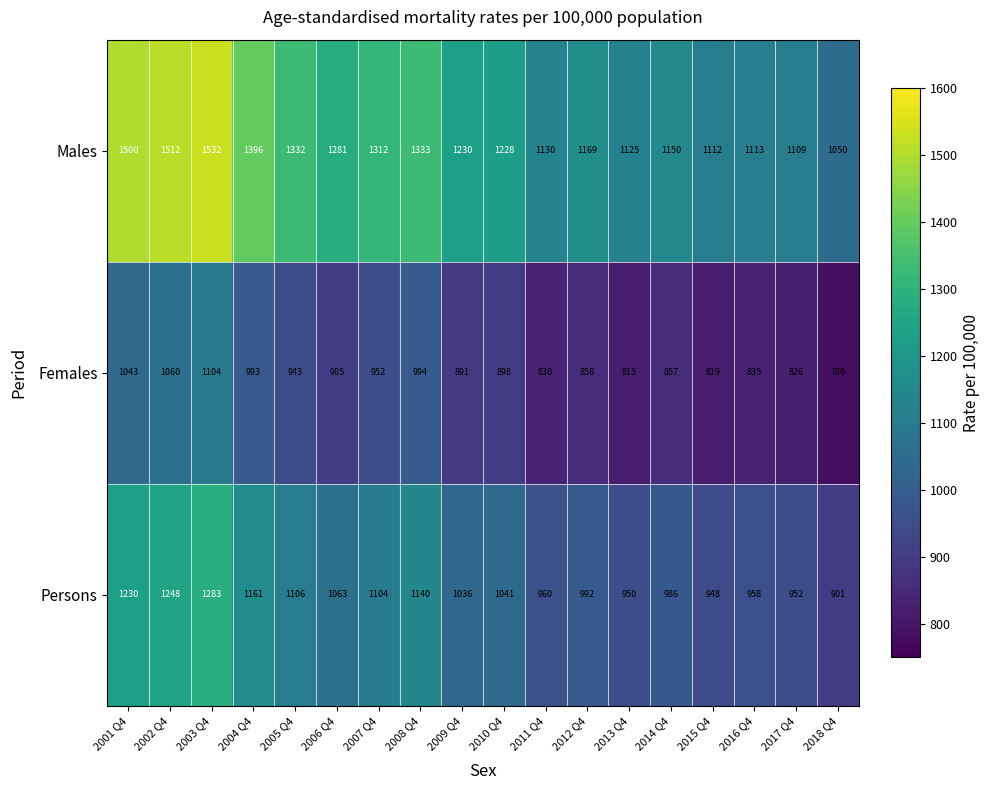

How many data points in Persons are less than 1041?

9